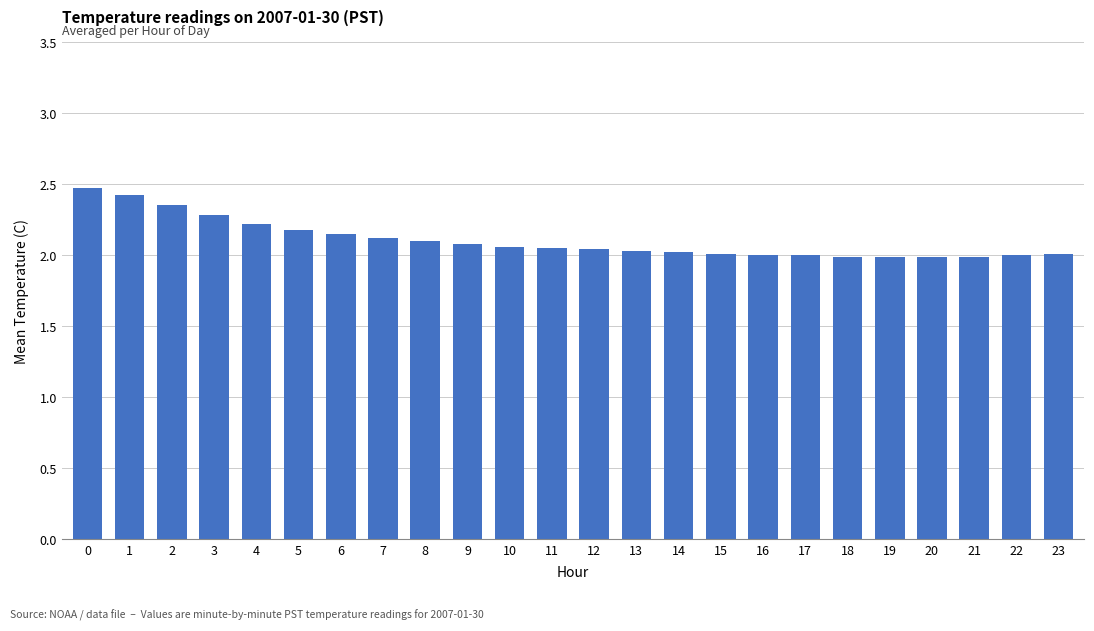

Count the number of data series in this chart.

1